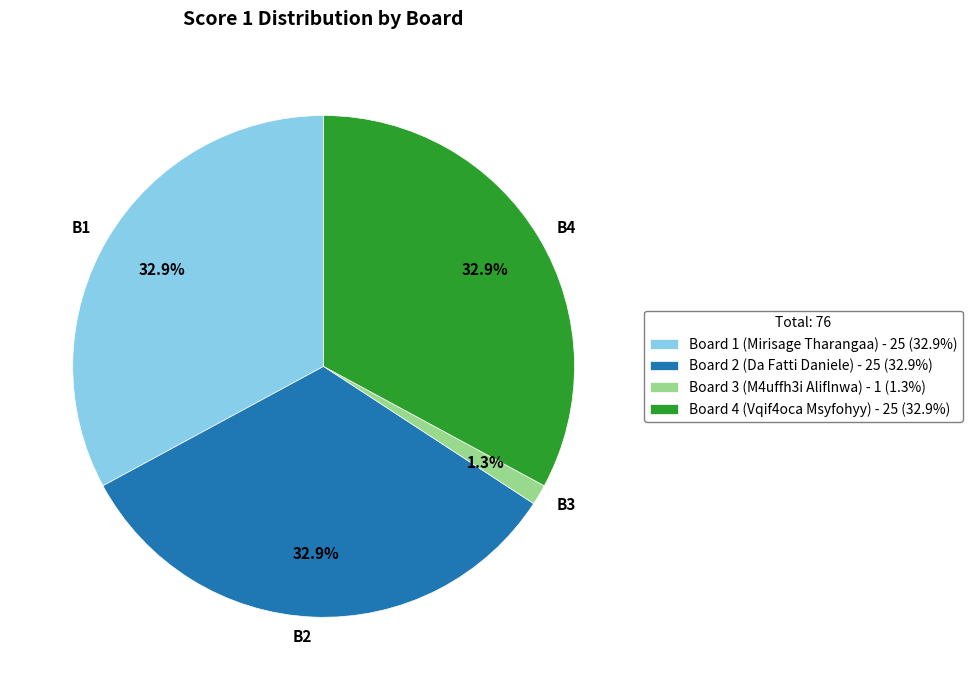

True or false: Board 2 (Da Fatti Daniele) accounts for 33% of the total.

True